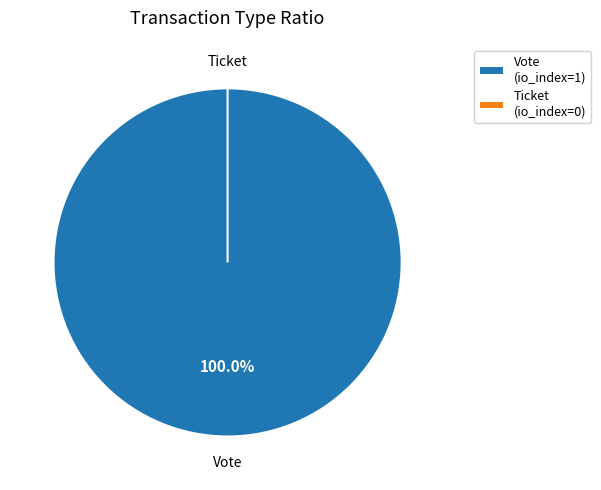

Rank the categories by value from lowest to highest.

Ticket, Vote